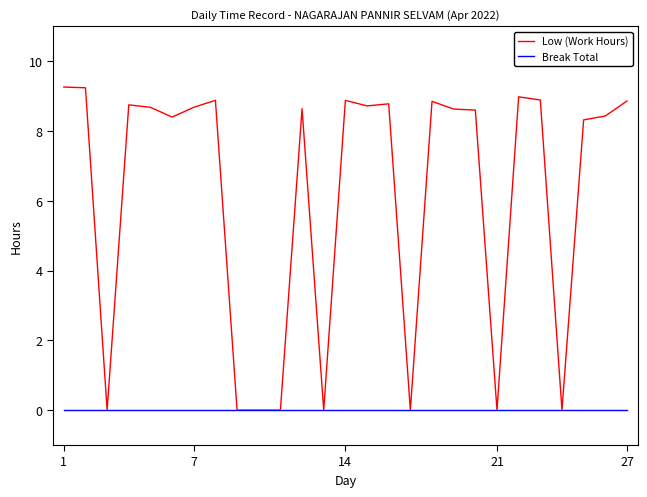

What is the greatest value displayed?

9.3